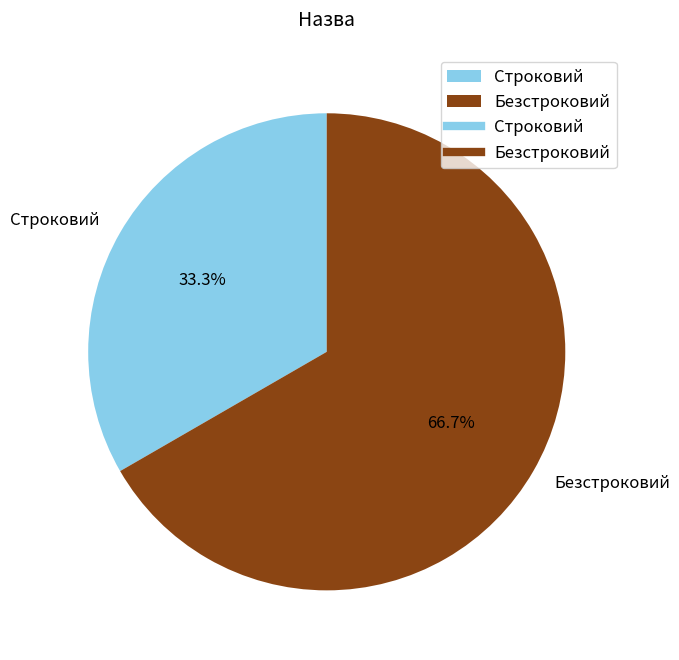

How many slices are in this pie chart?

2